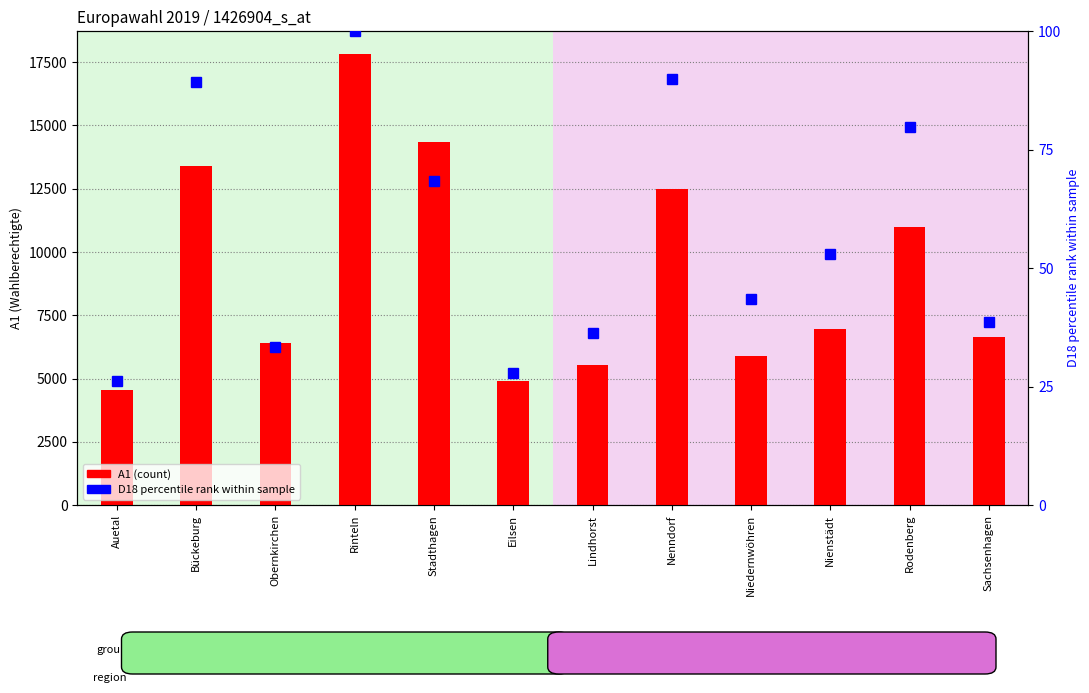

What position from the right is Obernkirchen?

10